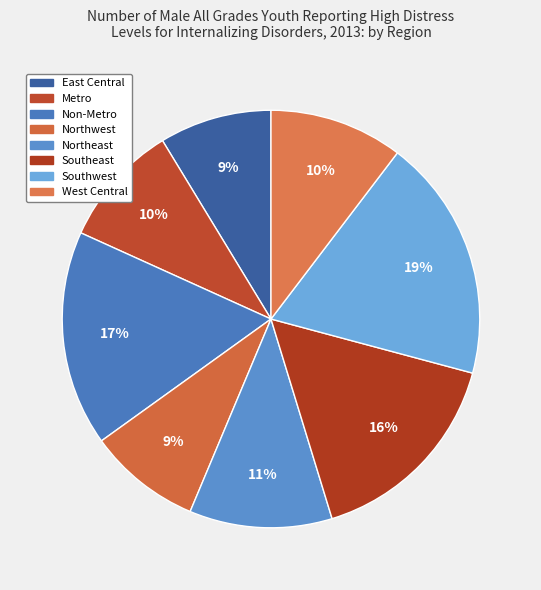

Does Southeast represent more than half of the total?

No